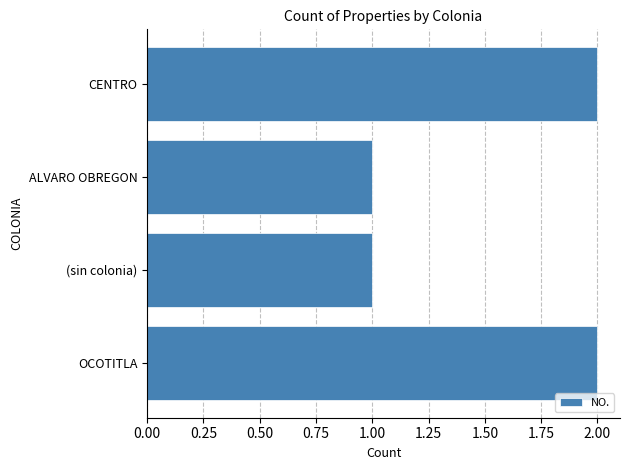

Reading top to bottom, list all the values displayed in this chart.

2	1	1	2